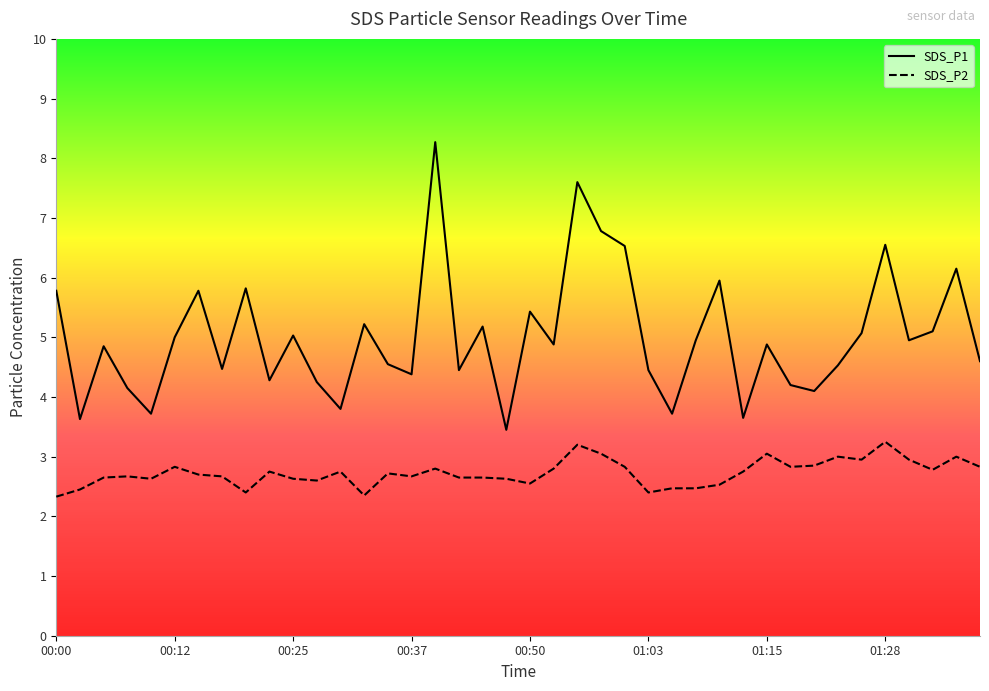

Reading left to right, what are all the values shown in this chart?

SDS_P1: 00:00=5.8	00:02=3.6	00:05=4.8	00:07=4.2	00:10=3.7	00:12=5.0	00:15=5.8	00:17=4.5	00:20=5.8	00:22=4.3	00:25=5.0	00:27=4.2	00:30=3.8	00:32=5.2	00:35=4.5	00:37=4.4	00:40=8.3	00:43=4.5	00:45=5.2	00:48=3.5	00:50=5.4	00:53=4.9	00:55=7.6	00:58=6.8	01:00=6.5	01:03=4.5	01:05=3.7	01:08=5.0	01:10=6.0	01:13=3.6	01:15=4.9	01:18=4.2	01:20=4.1	01:23=4.5	01:25=5.1	01:28=6.5	01:31=5.0	01:33=5.1	01:36=6.2	01:38=4.6
SDS_P2: 00:00=2.3	00:02=2.5	00:05=2.6	00:07=2.7	00:10=2.6	00:12=2.8	00:15=2.7	00:17=2.7	00:20=2.4	00:22=2.8	00:25=2.6	00:27=2.6	00:30=2.8	00:32=2.4	00:35=2.7	00:37=2.7	00:40=2.8	00:43=2.6	00:45=2.6	00:48=2.6	00:50=2.5	00:53=2.8	00:55=3.2	00:58=3.0	01:00=2.8	01:03=2.4	01:05=2.5	01:08=2.5	01:10=2.5	01:13=2.8	01:15=3.0	01:18=2.8	01:20=2.9	01:23=3.0	01:25=3.0	01:28=3.2	01:31=3.0	01:33=2.8	01:36=3.0	01:38=2.8